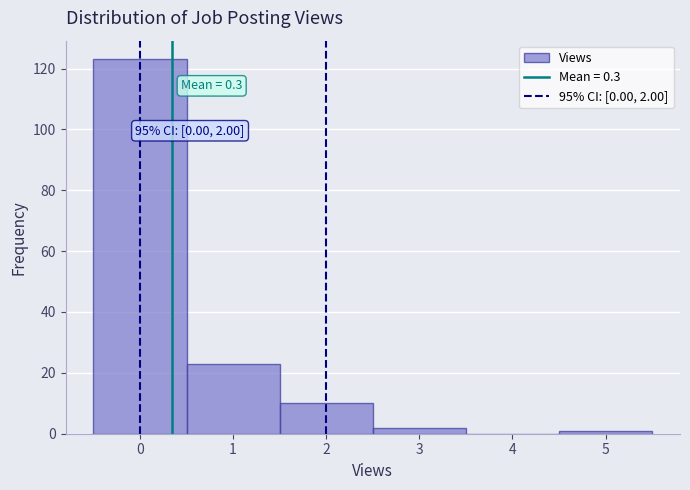

Which range on the x-axis has the tallest bar?

-0.5 to 0.5